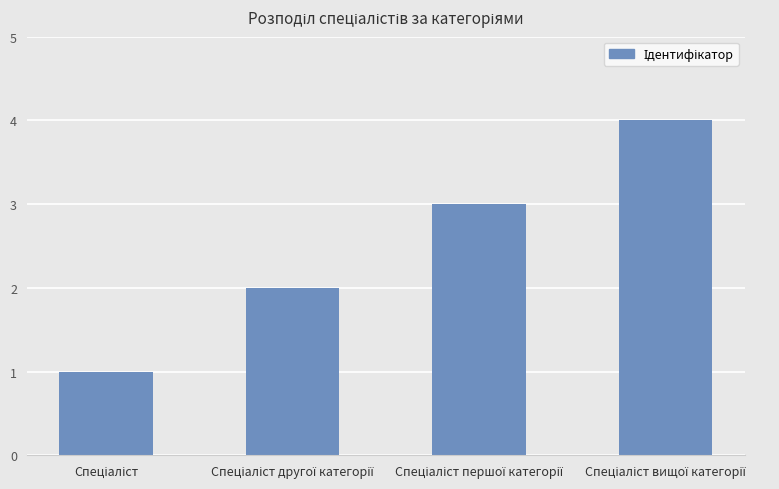

What is the difference between the second highest and minimum values?

2